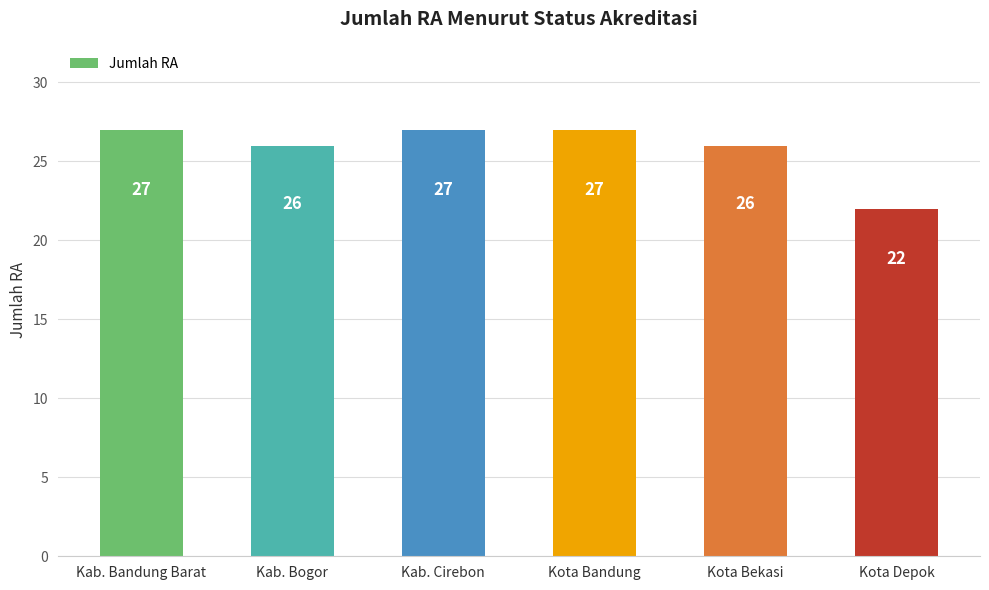

What is the smallest value displayed?

22